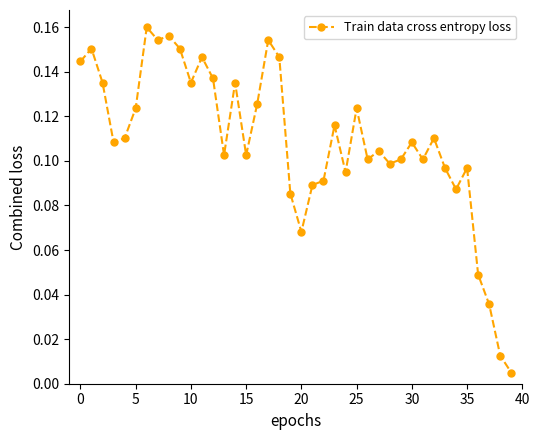

True or false: there are more than 2 points higher than both neighbors.

True